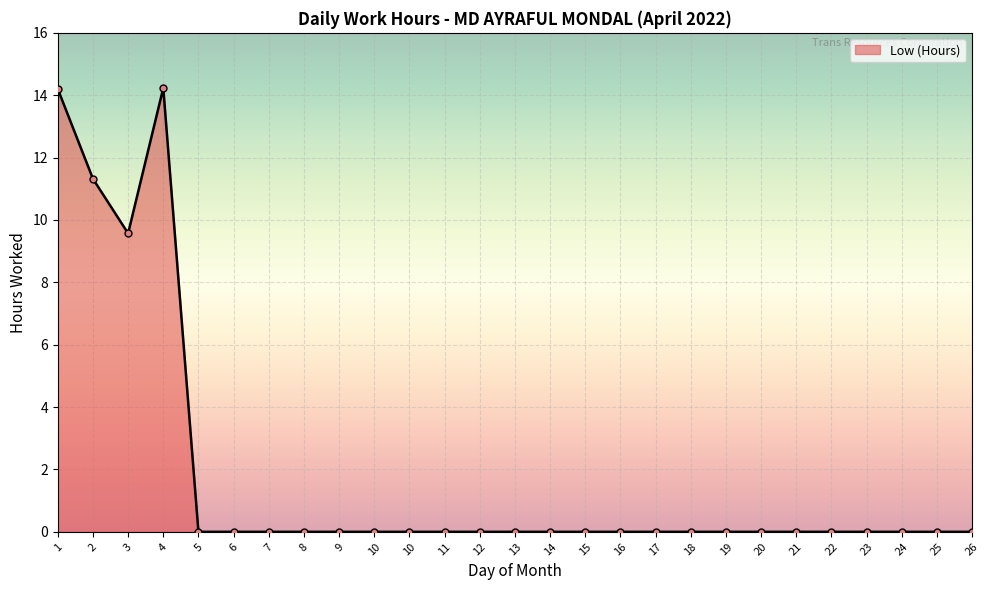

Where is the first local maximum?

4